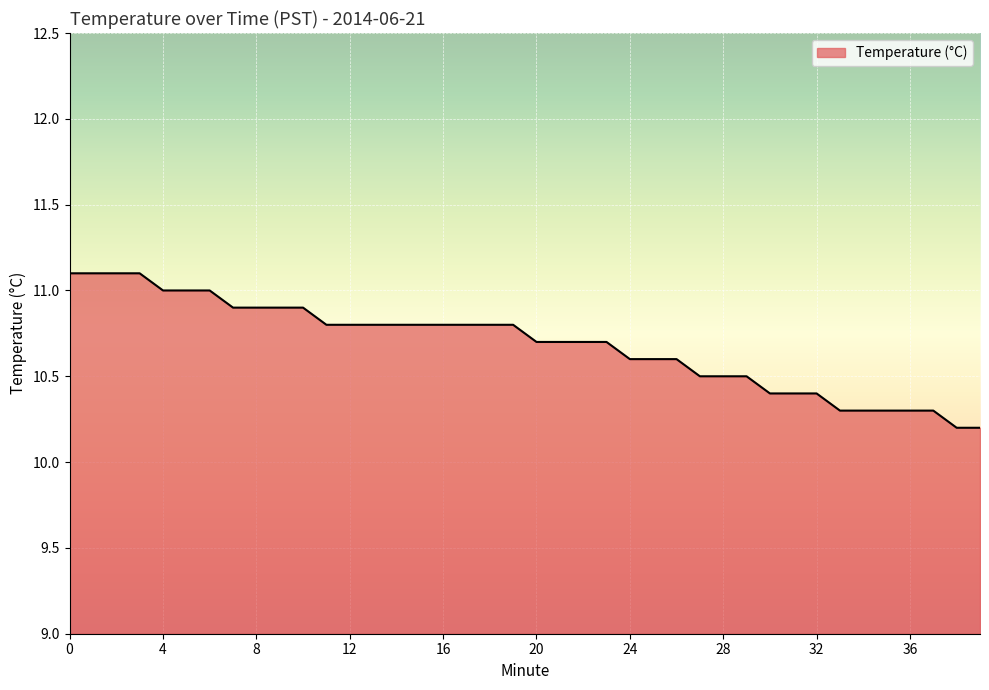

What is the minimum value shown in the chart?

10.2